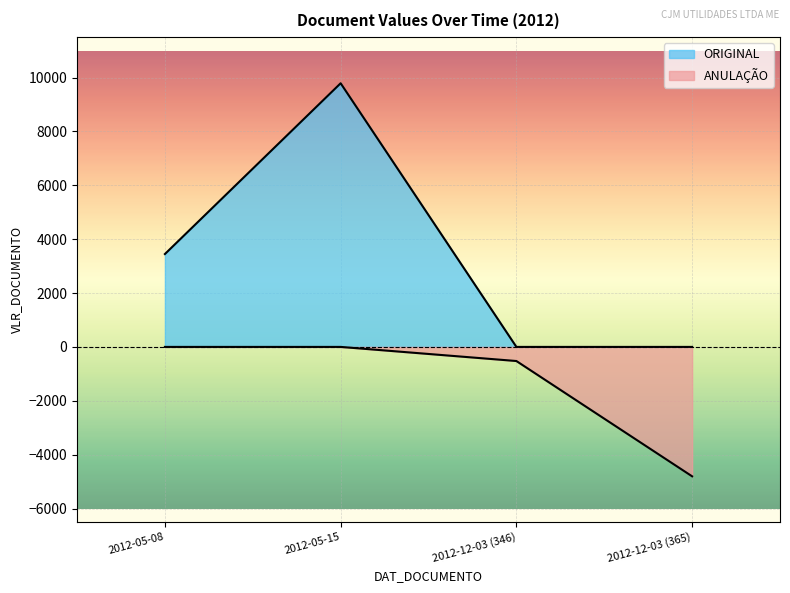

True or false: VLR_DOCUMENTO and ANULACAO 346/2012 cross at least once.

False